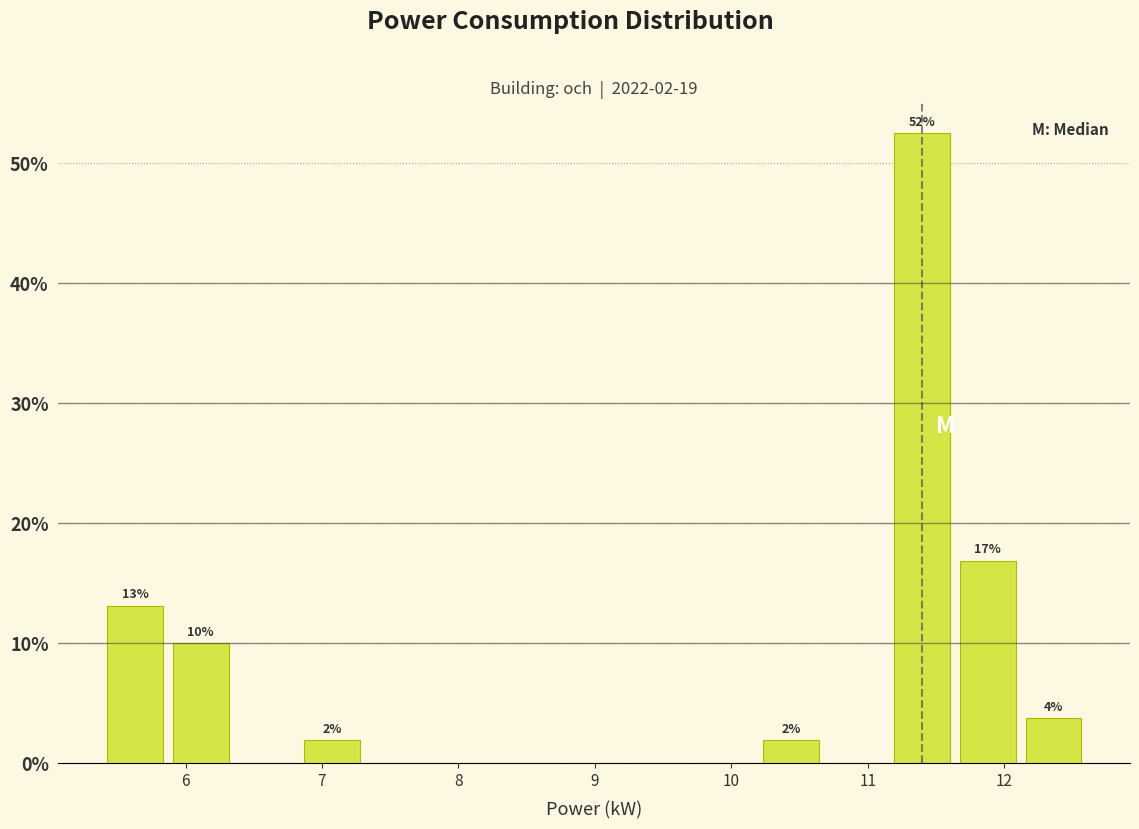

Over which range of the x-axis is the bar tallest?

11.2 to 11.6